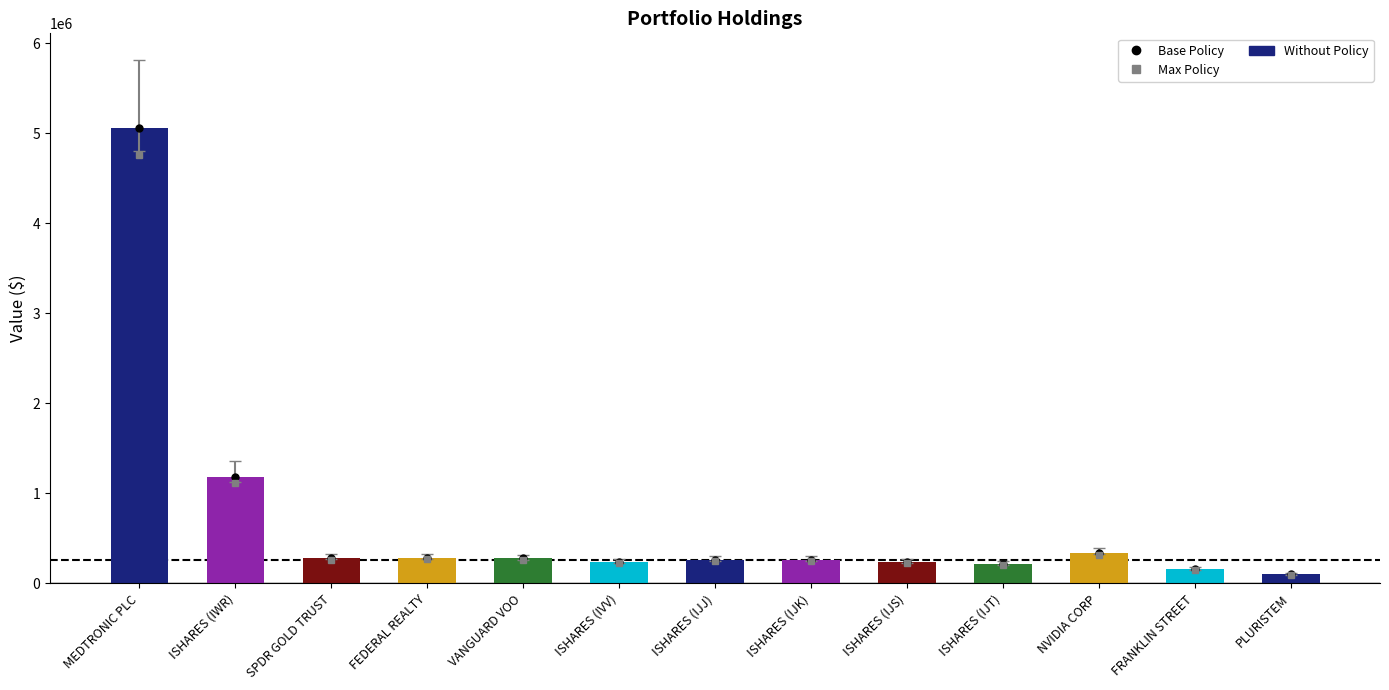

How many data points does each series have?

13